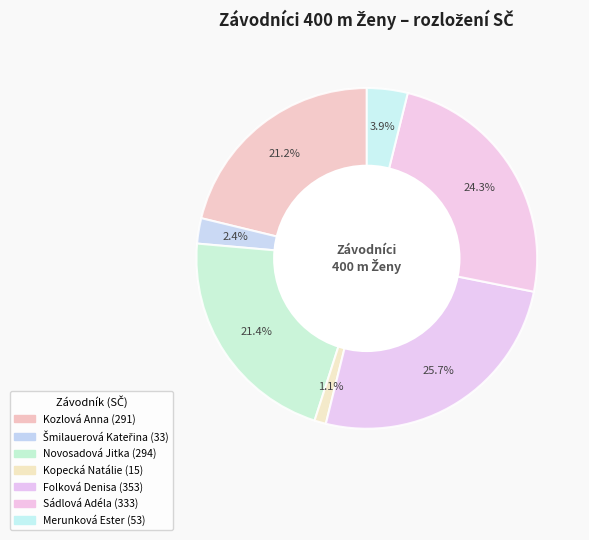

How many segments does this pie chart have?

7